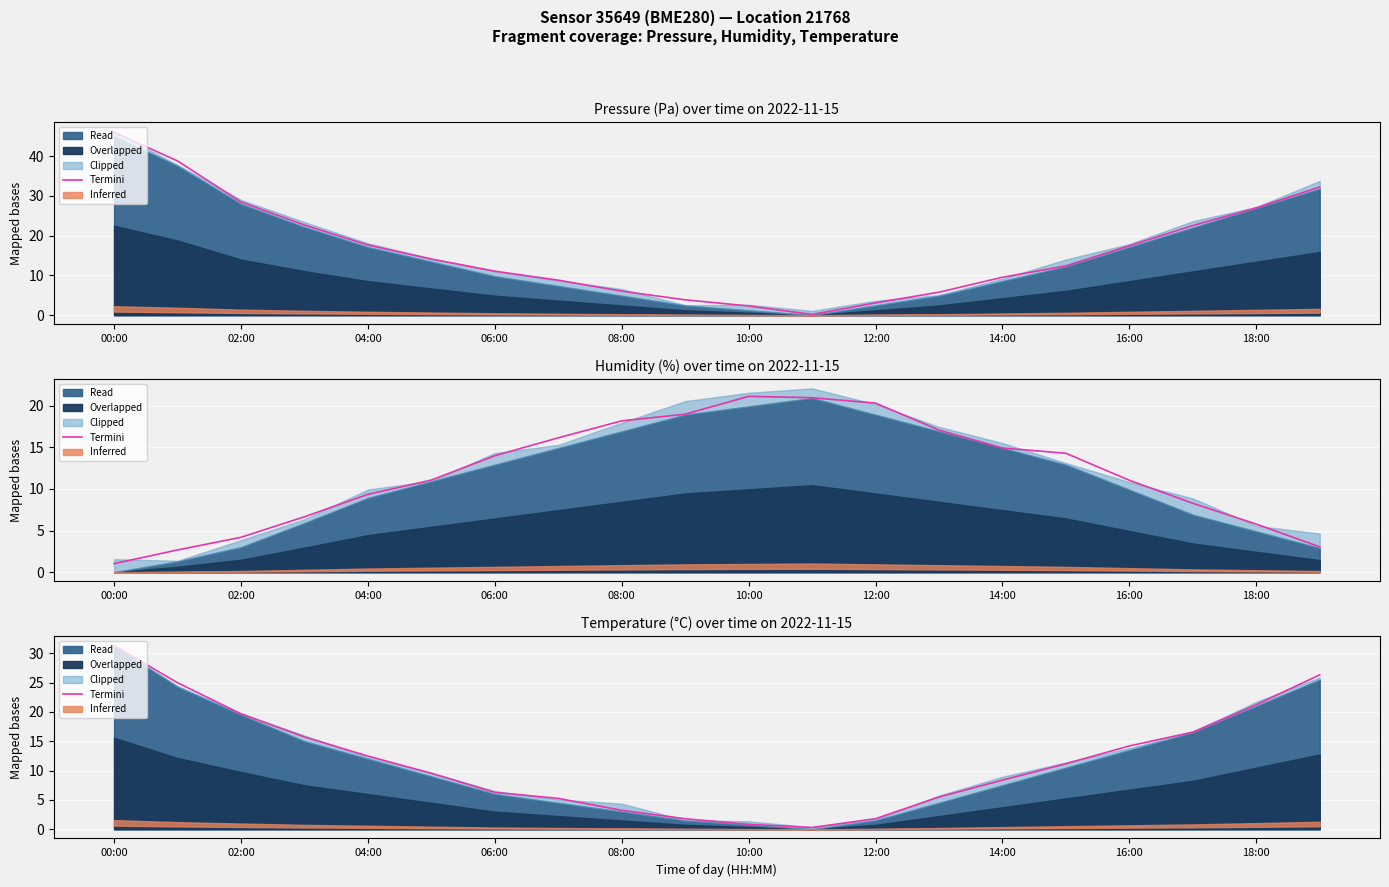

Does the chart display data point markers on the line(s)?

No